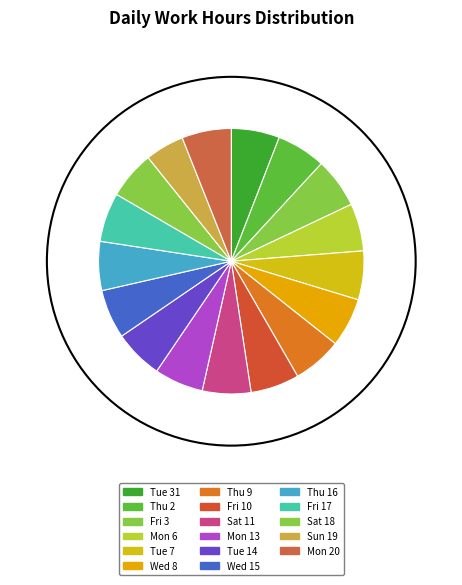

Which has a higher value, Fri 10 or Fri 17?

Fri 17